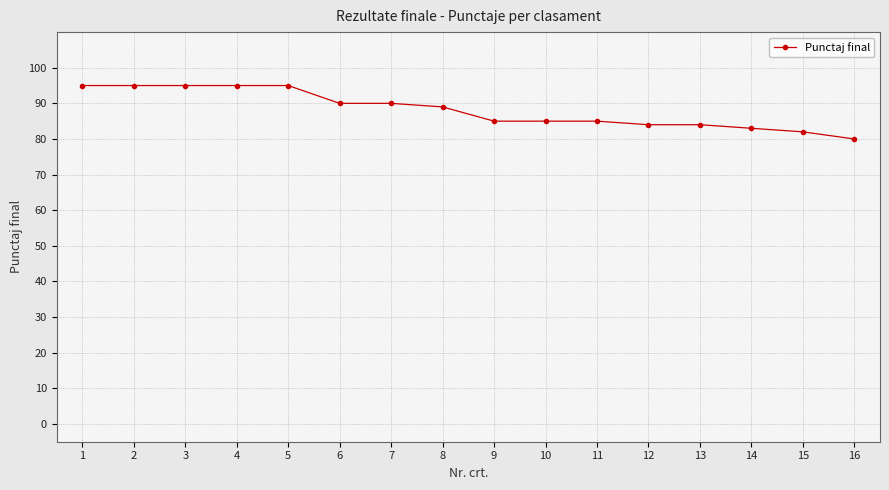

What is the value of the 15th point from the left?

82